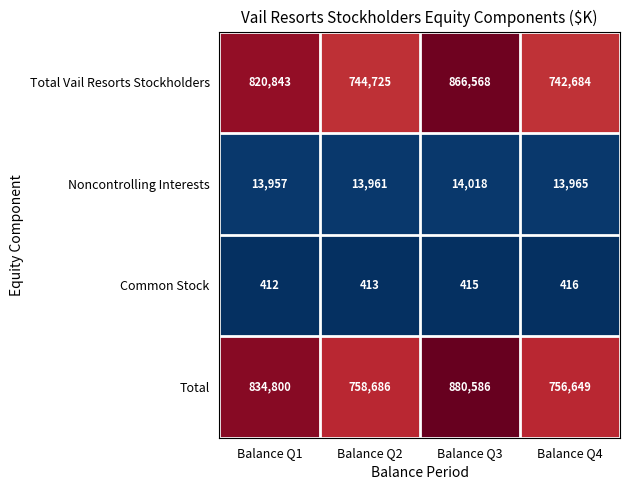

What is the difference between the second highest and minimum values in the Total Vail Resorts Stockholders series?

78159